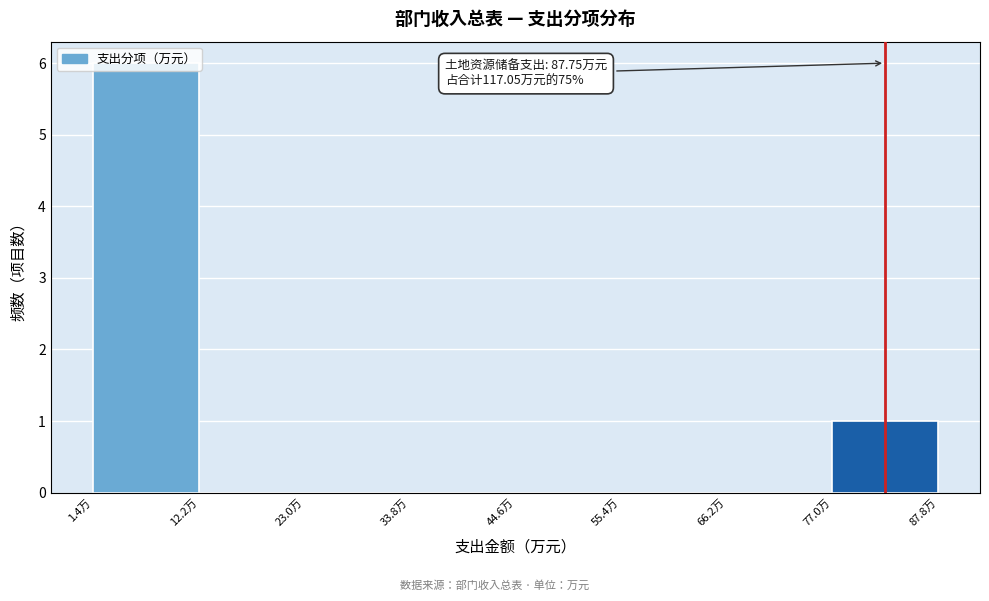

Over which range of the x-axis is the bar tallest?

2 to 12